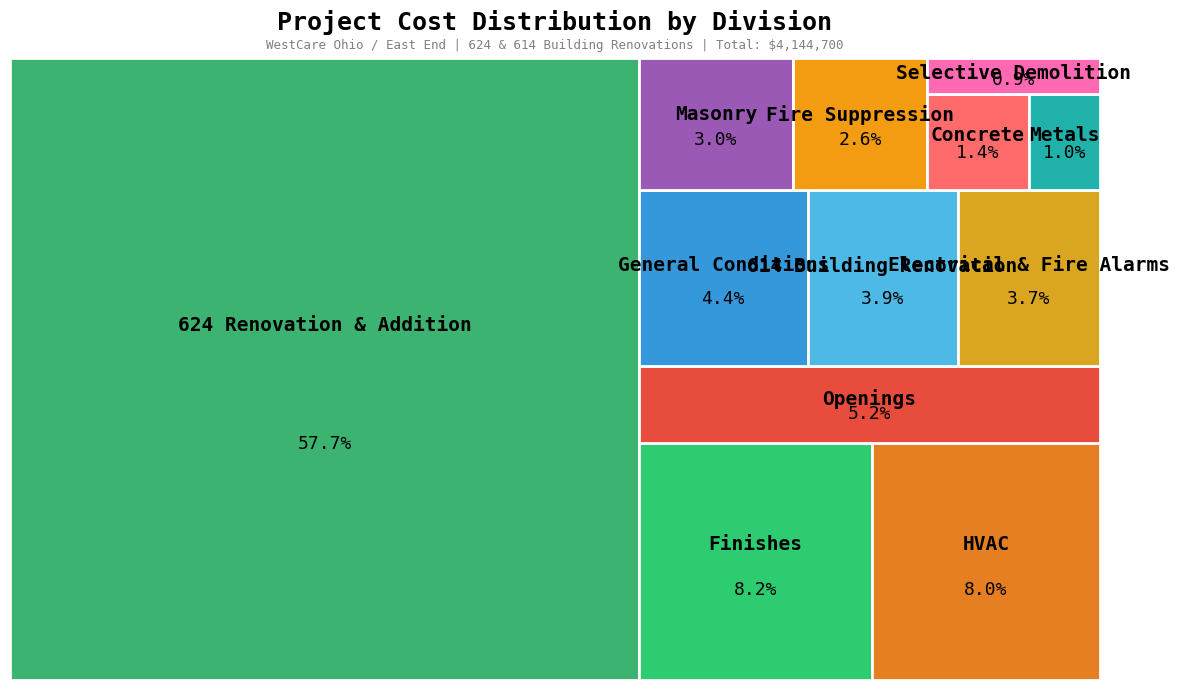

How many slices are in this pie chart?

12